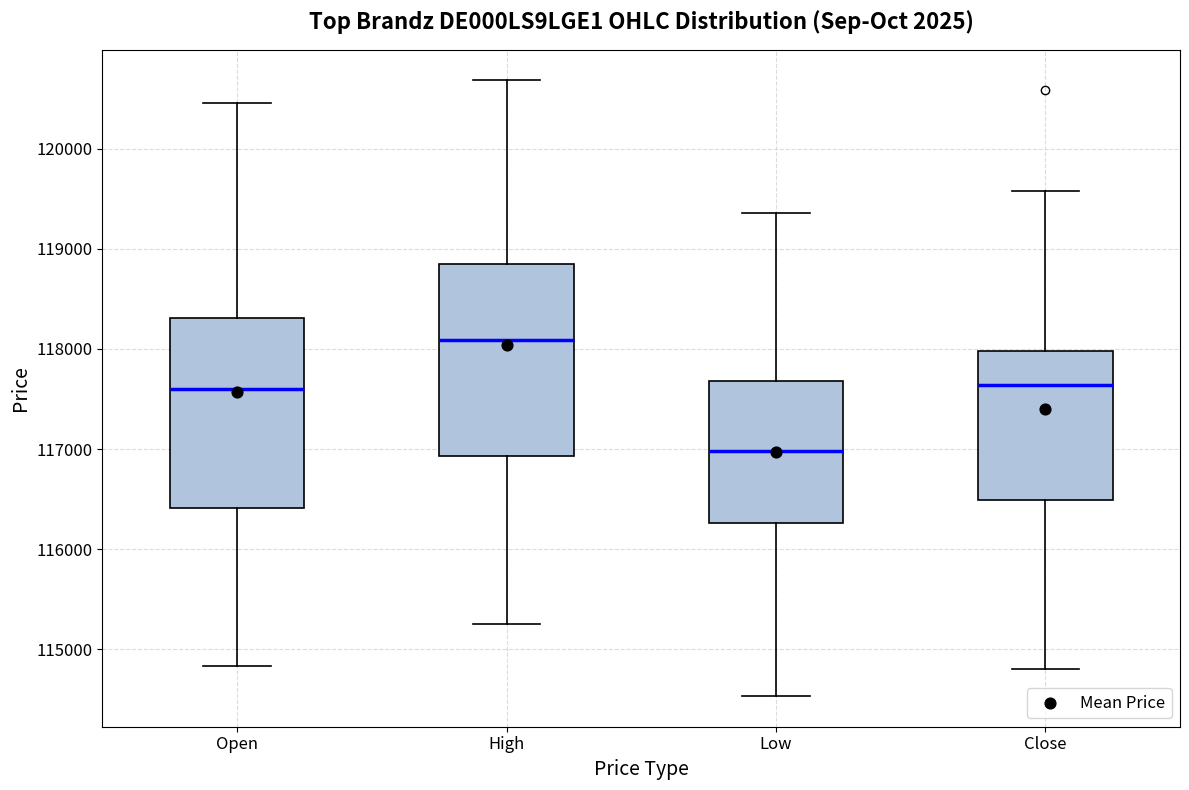

Which box's median line is the lowest?

Low